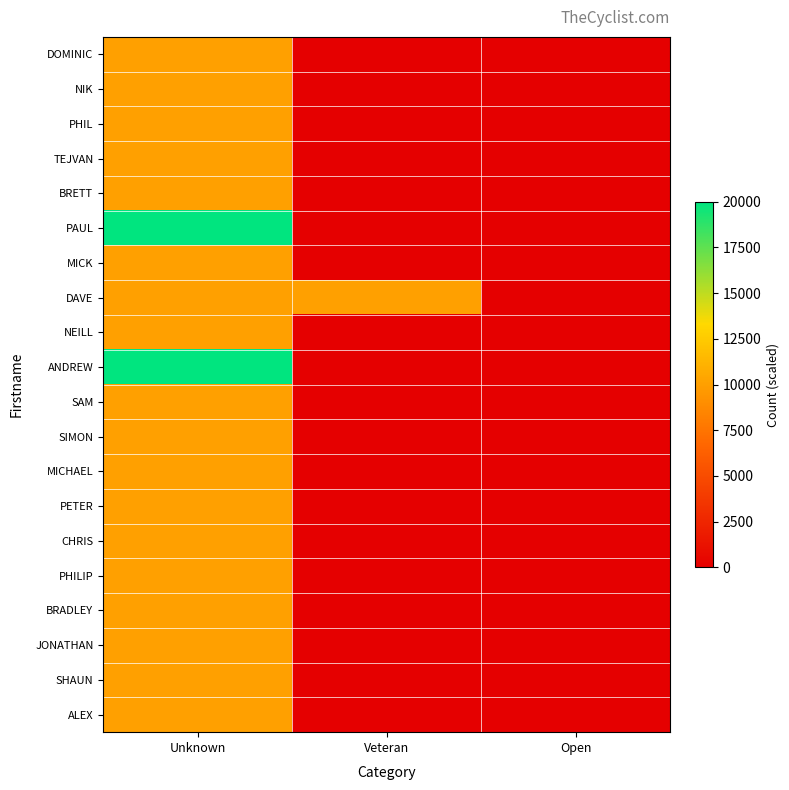

What is the spread (max minus min) of values at Unknown?

10000